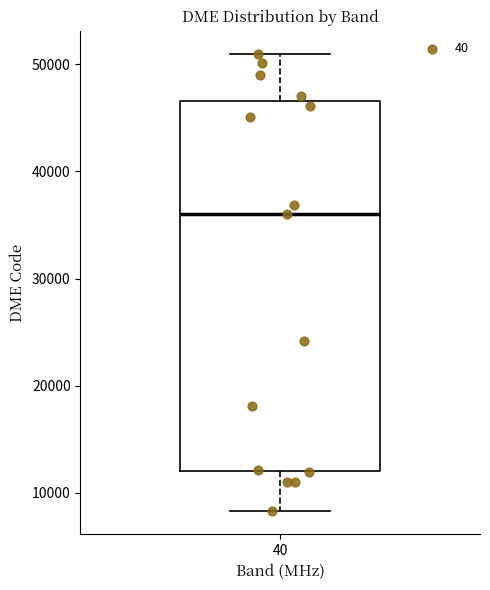

Transcribe this box plot: give where the median line is, the range the box spans, and where the two whiskers end, as read against the y-axis. The values are not printed on the chart, so give them approximately, as read against the axis.

median 36000, box 12000 to 47000, whiskers 8000 to 51000